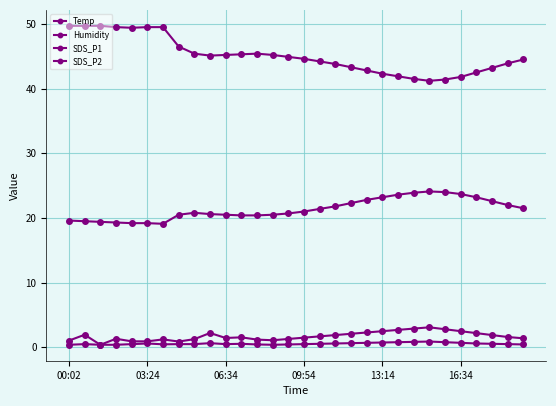

Does the chart have visible grid lines?

Yes